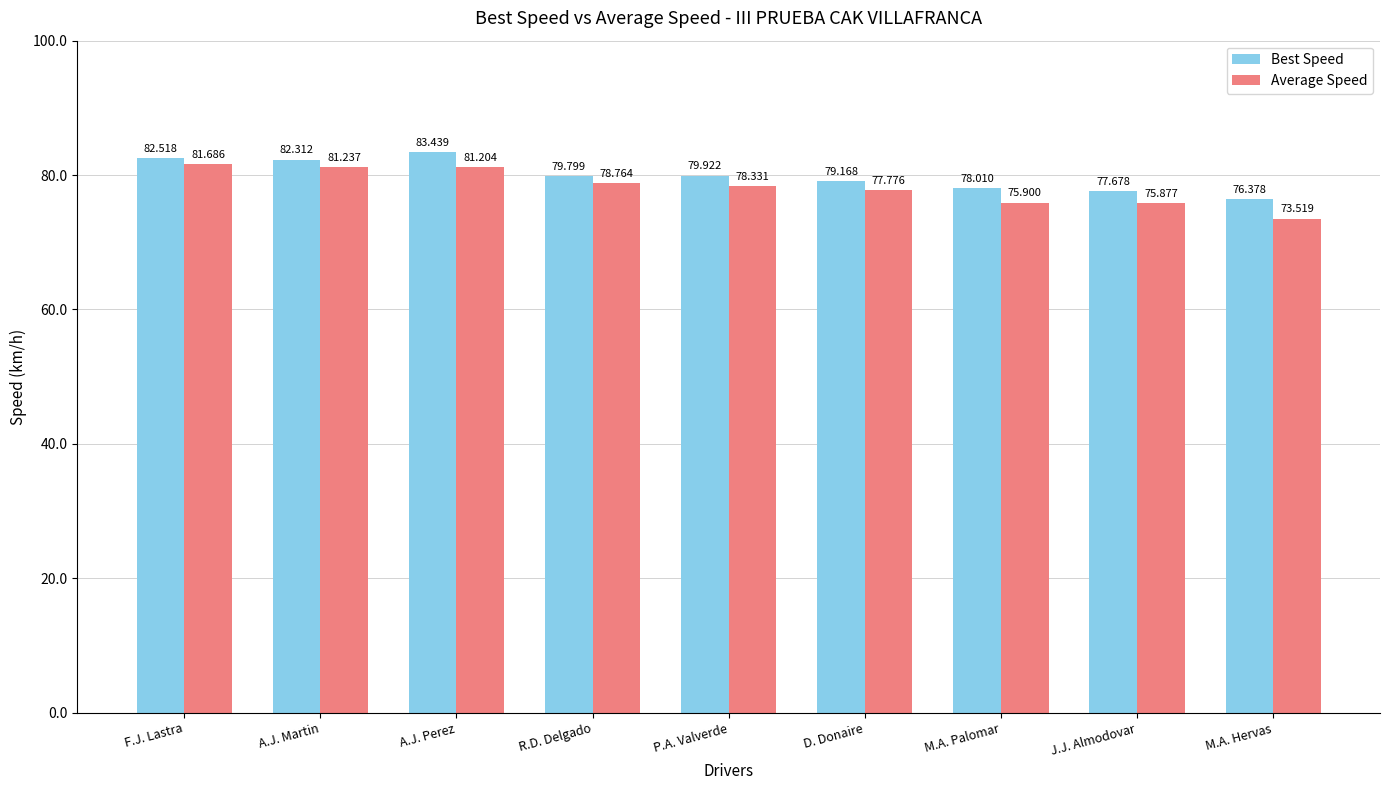

Count the number of data series in this chart.

2